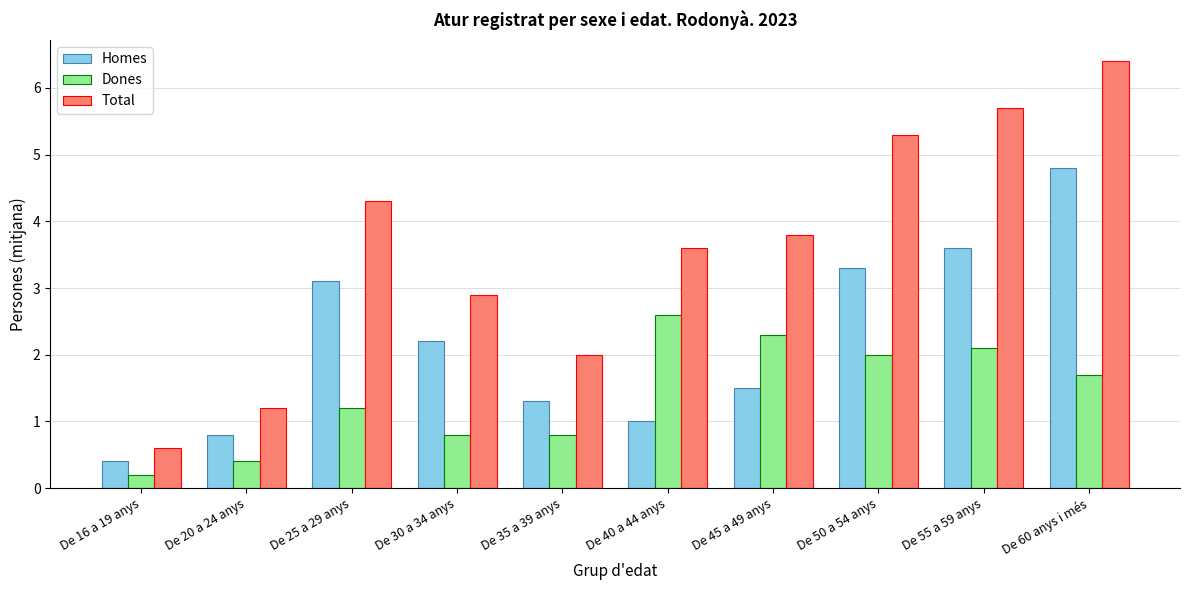

List the series in order of their overall mean, highest first.

Total, Homes, Dones